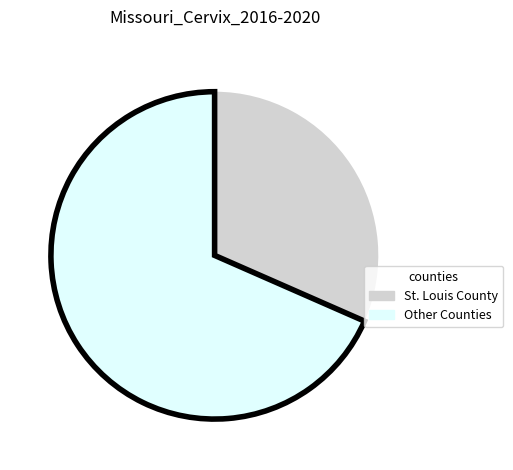

Is there a majority slice in this chart?

Yes